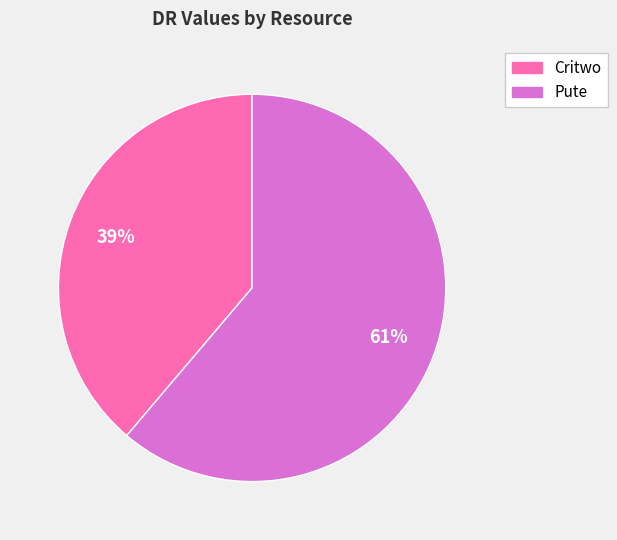

What is the ratio of the value at Critwo to the value at Pute?

0.6